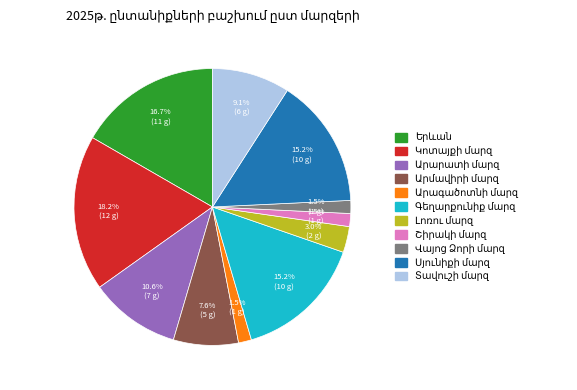

Is there a majority slice in this chart?

No